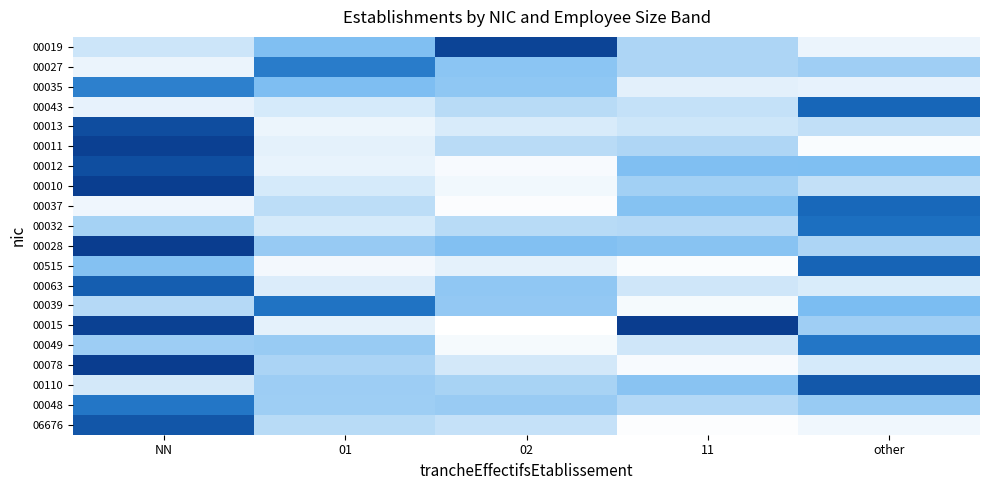

What is the total value across all series at NN?

17.3